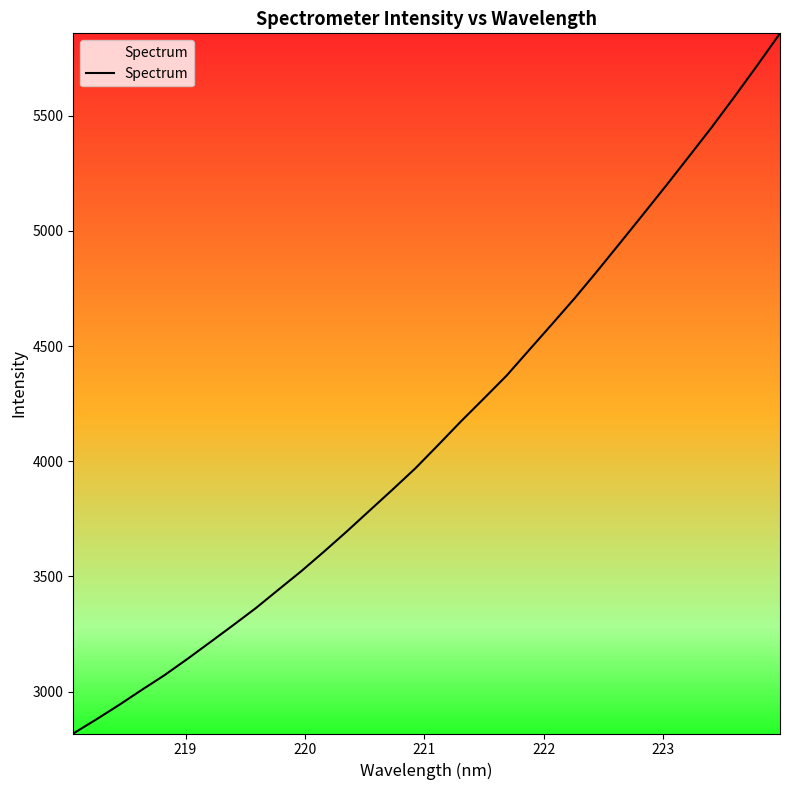

What is the difference between the maximum and minimum values?

3039.3